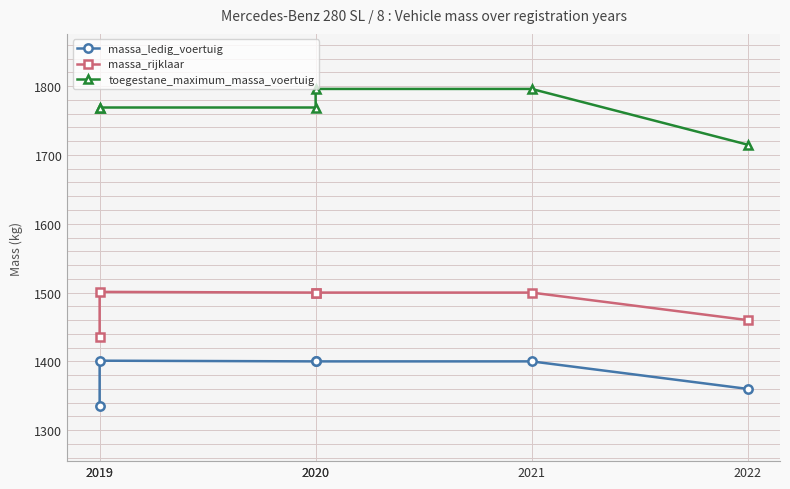

True or false: toegestane_maximum_massa_voertuig and massa_rijklaar cross at least once.

False